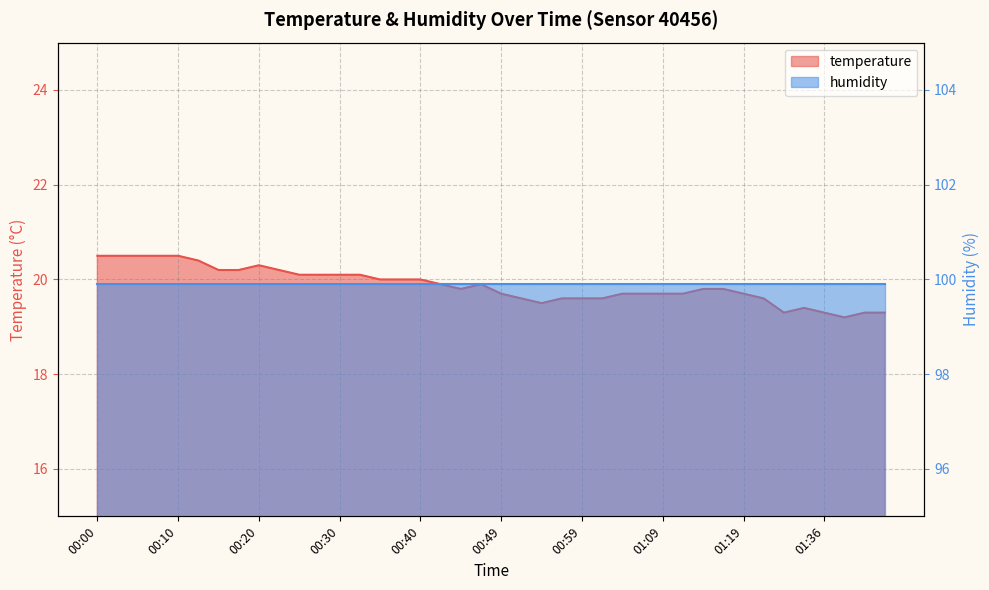

Rank the categories by value from lowest to highest.

01:38, 01:30, 01:36, 01:41, 01:46, 01:33, 00:54, 00:52, 00:57, 00:59, 01:01, 01:22, 00:49, 01:04, 01:06, 01:09, 01:11, 01:19, 00:44, 01:14, 01:16, 00:42, 00:47, 00:34, 00:37, 00:40, 00:25, 00:27, 00:30, 00:32, 00:15, 00:17, 00:22, 00:20, 00:12, 00:00, 00:03, 00:05, 00:08, 00:10